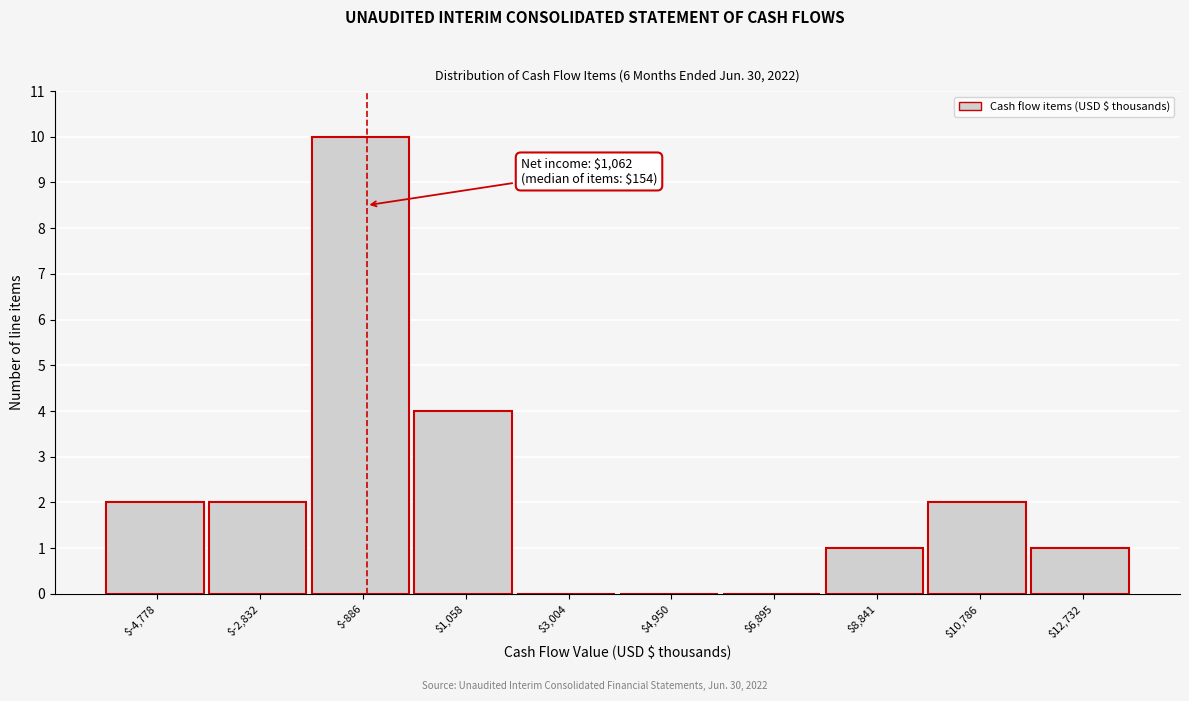

The value at $3,004 is 0. True or false?

True